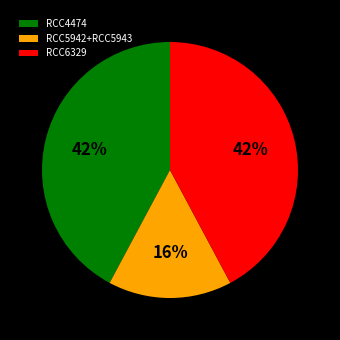

The RCC4474 slice represents 31% of the pie. True or false?

False